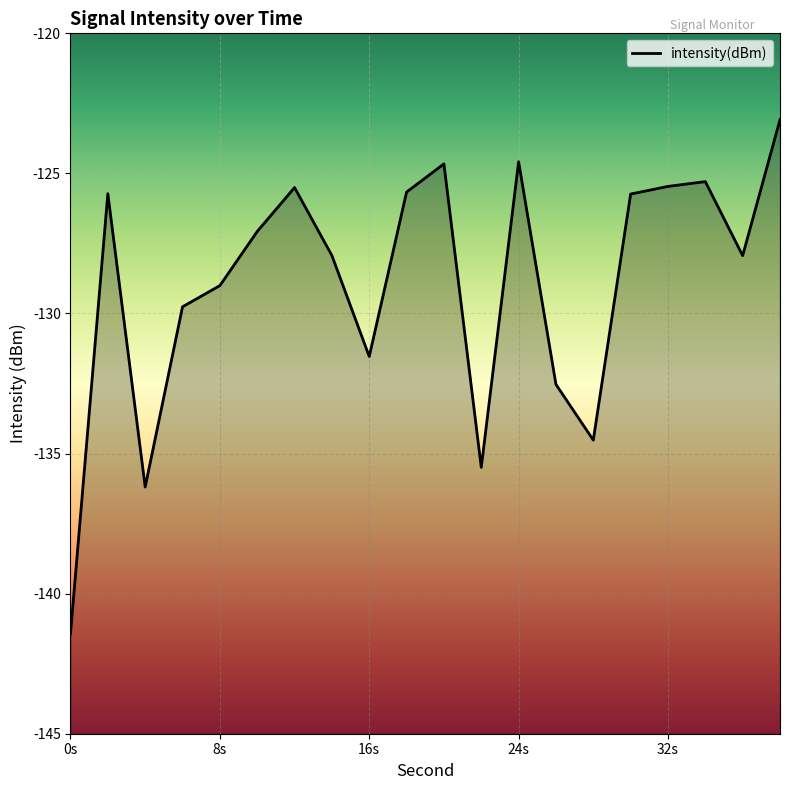

How many lines are shown in the chart?

1